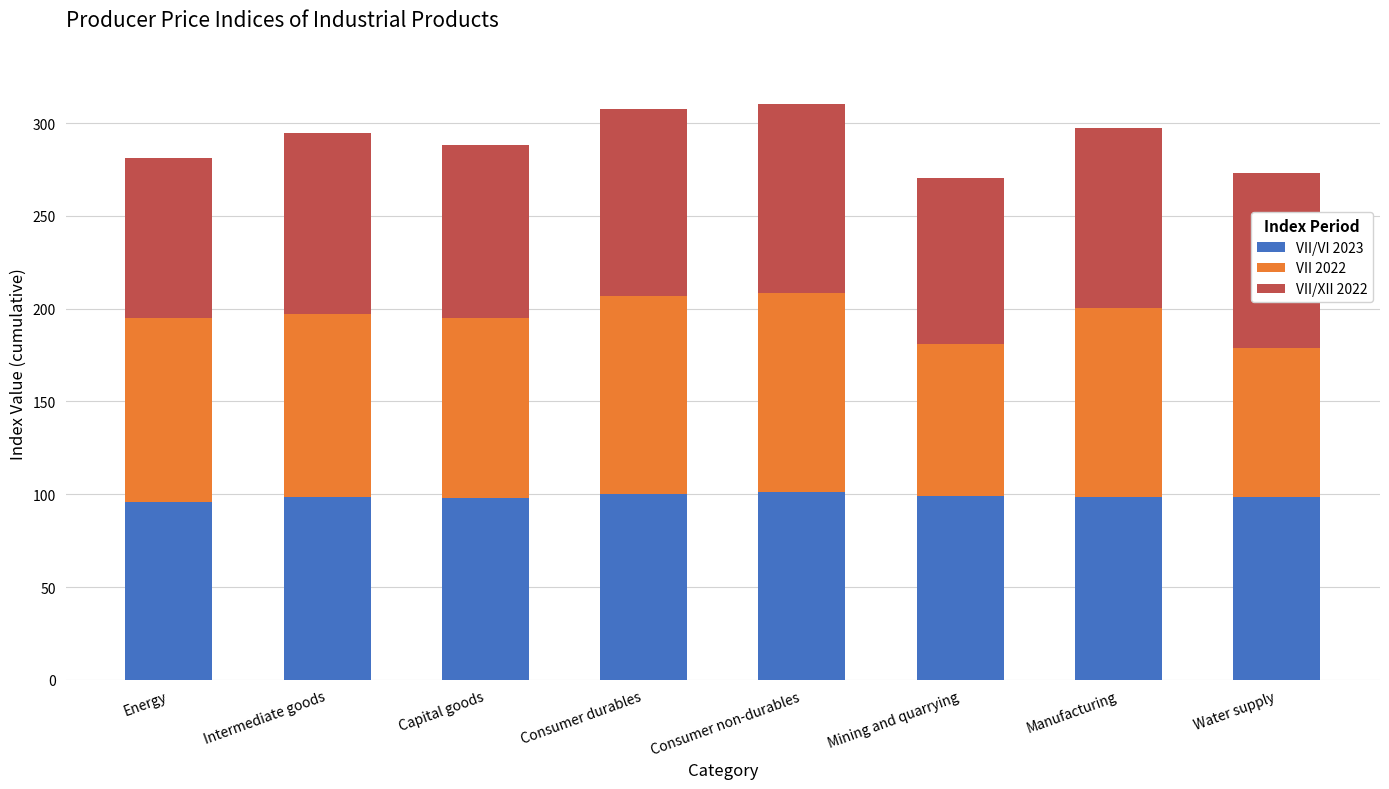

What is the sum of all VII/VI 2023 values?

790.0